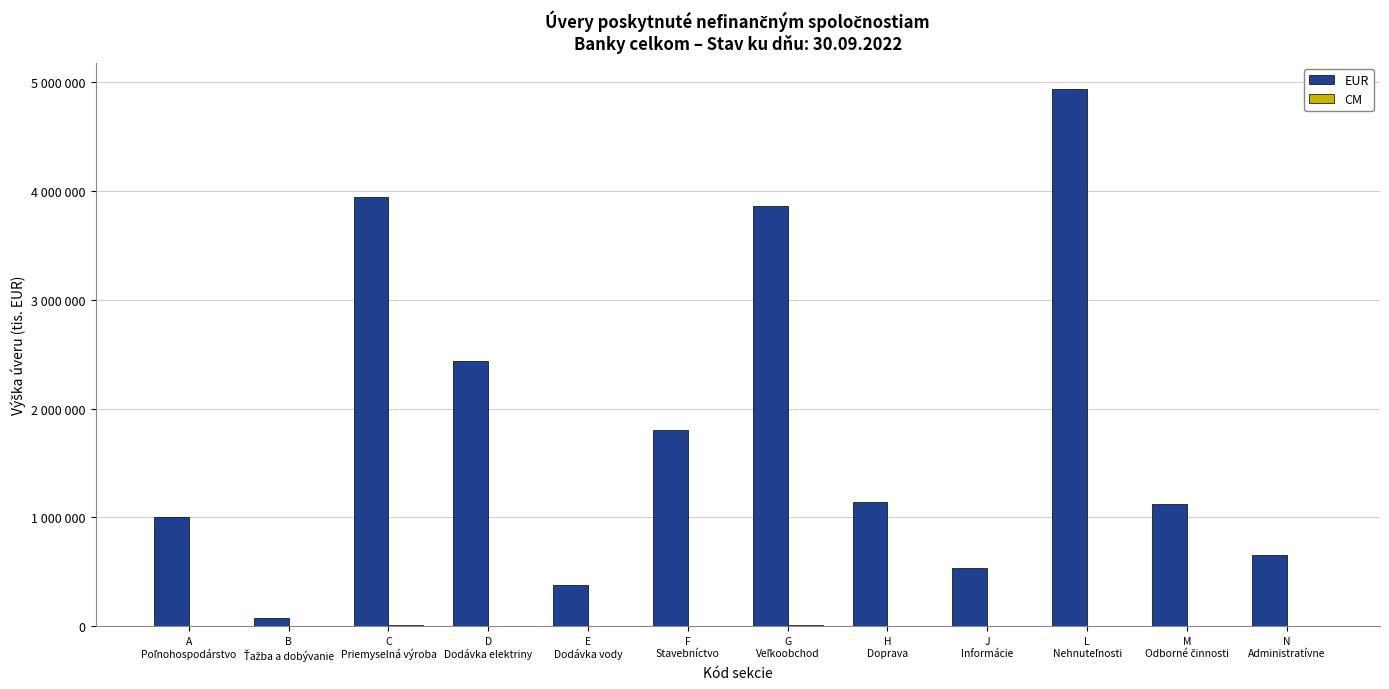

What is the difference between the second highest and minimum values in the EUR series?

3870950